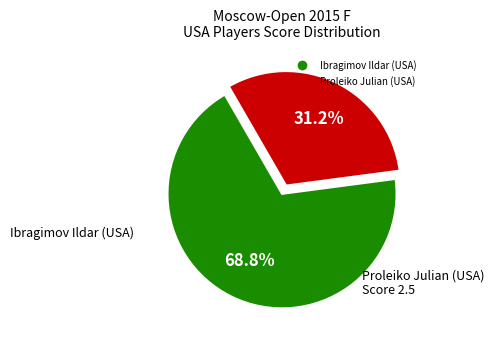

What percentage do Ibragimov Ildar (USA) and Proleiko Julian (USA) together represent?

100.0%